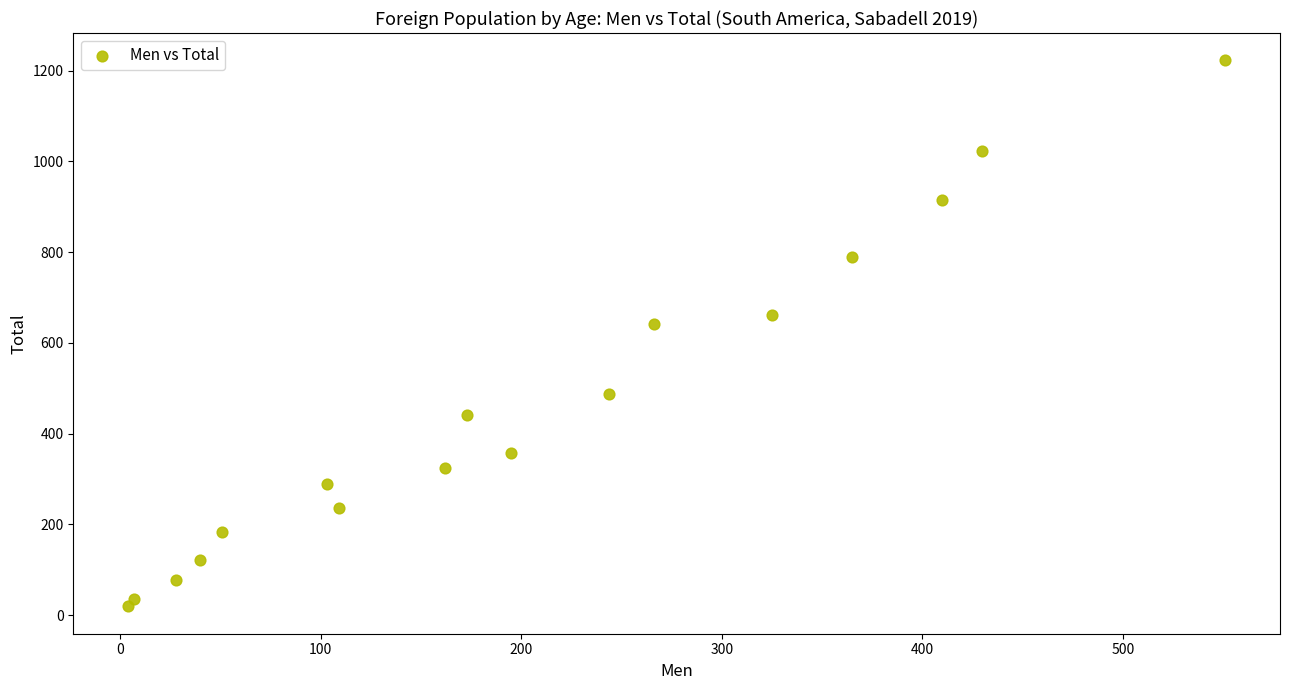

What is the range of Y values (max minus min)?

1204